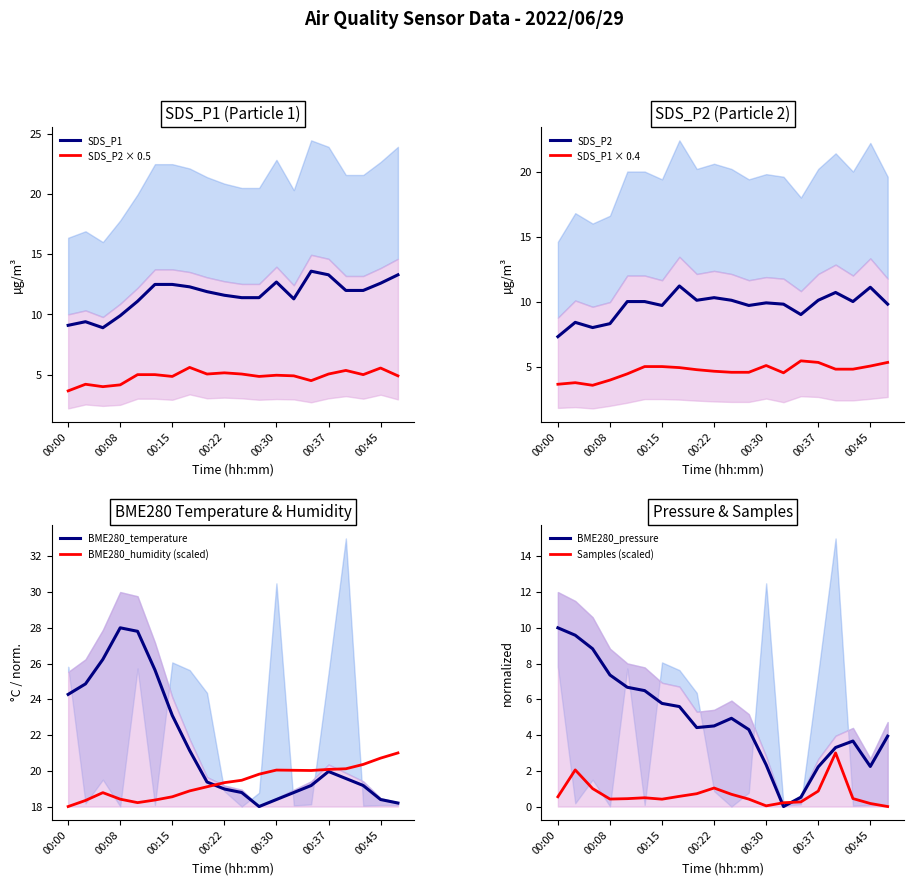

True or false: SDS_P2 × 0.5 and SDS_P1 cross at least once.

False